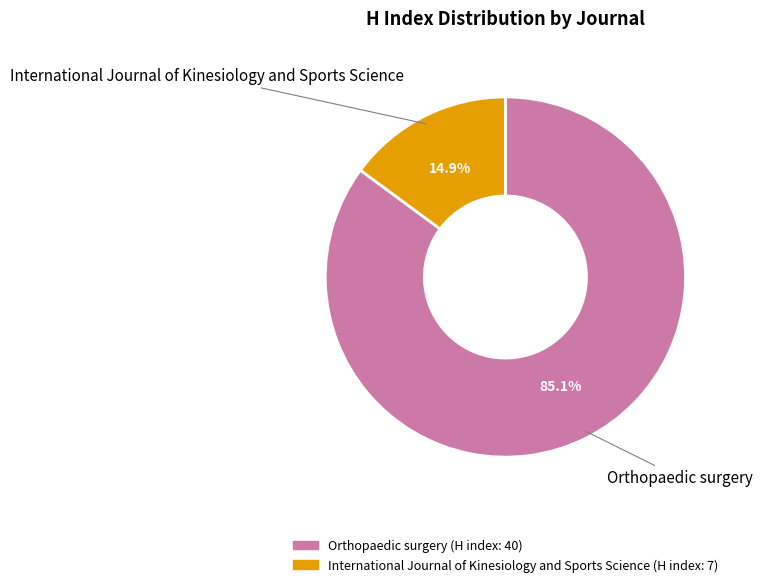

How many slices are in this pie chart?

2